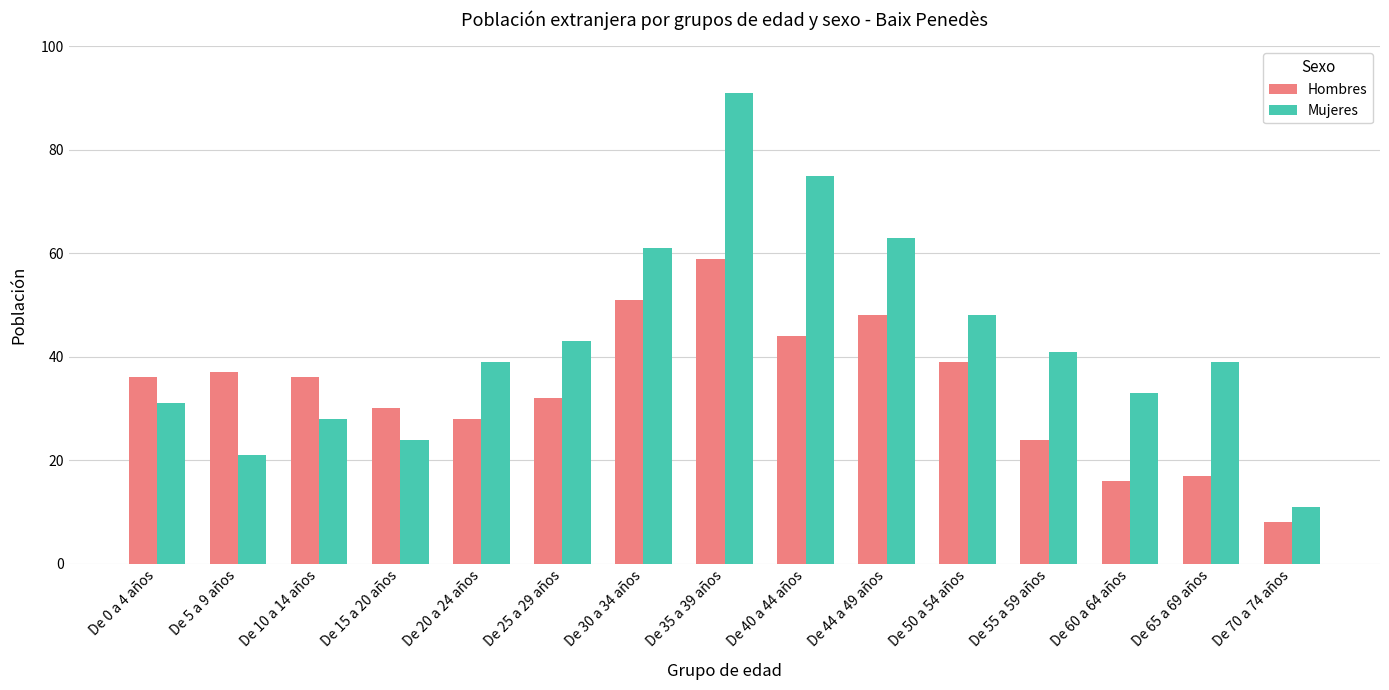

Is the value of Hombres at De 5 a 9 años greater than the value of Mujeres at De 44 a 49 años?

No